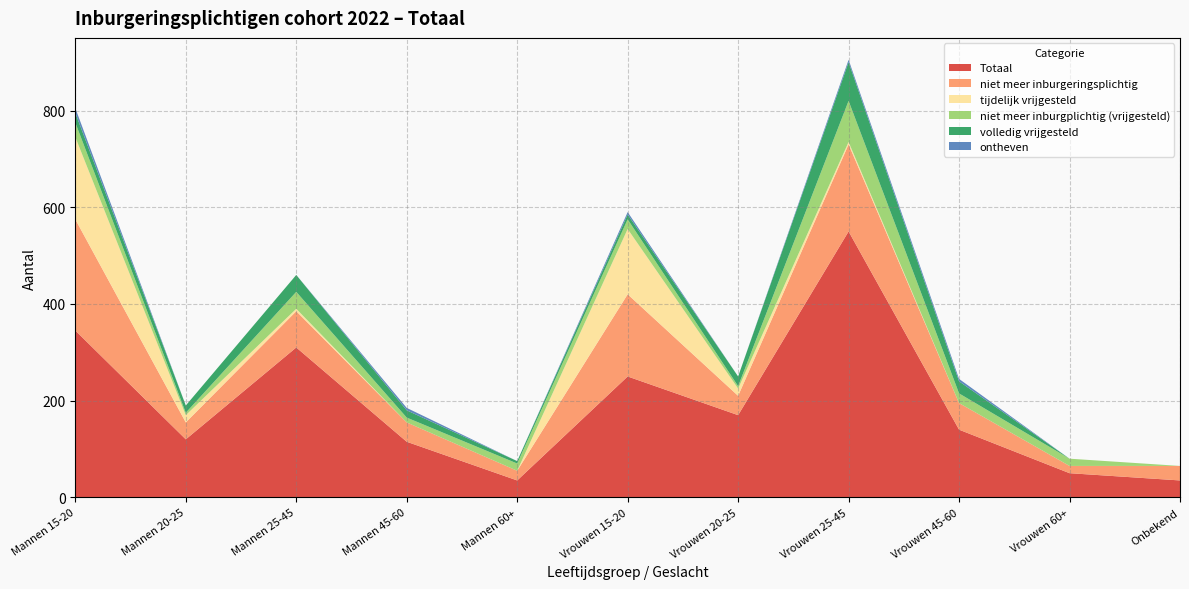

Reading left to right, what are all the values shown in this chart?

Totaal: 345	120	310	115	35	250	170	550	140	50	35
niet meer inburgeringsplichtig: 230	35	75	40	20	170	40	180	55	15	30
tijdelijk vrijgesteld: 170	15	5	0	0	135	15	5	0	0	0
niet meer inburgplichtig (vrijgesteld): 30	5	35	10	15	20	5	85	20	15	0
volledig vrijgesteld: 20	15	35	15	5	10	20	80	25	0	0
ontheven: 10	0	0	5	0	5	0	5	5	0	0